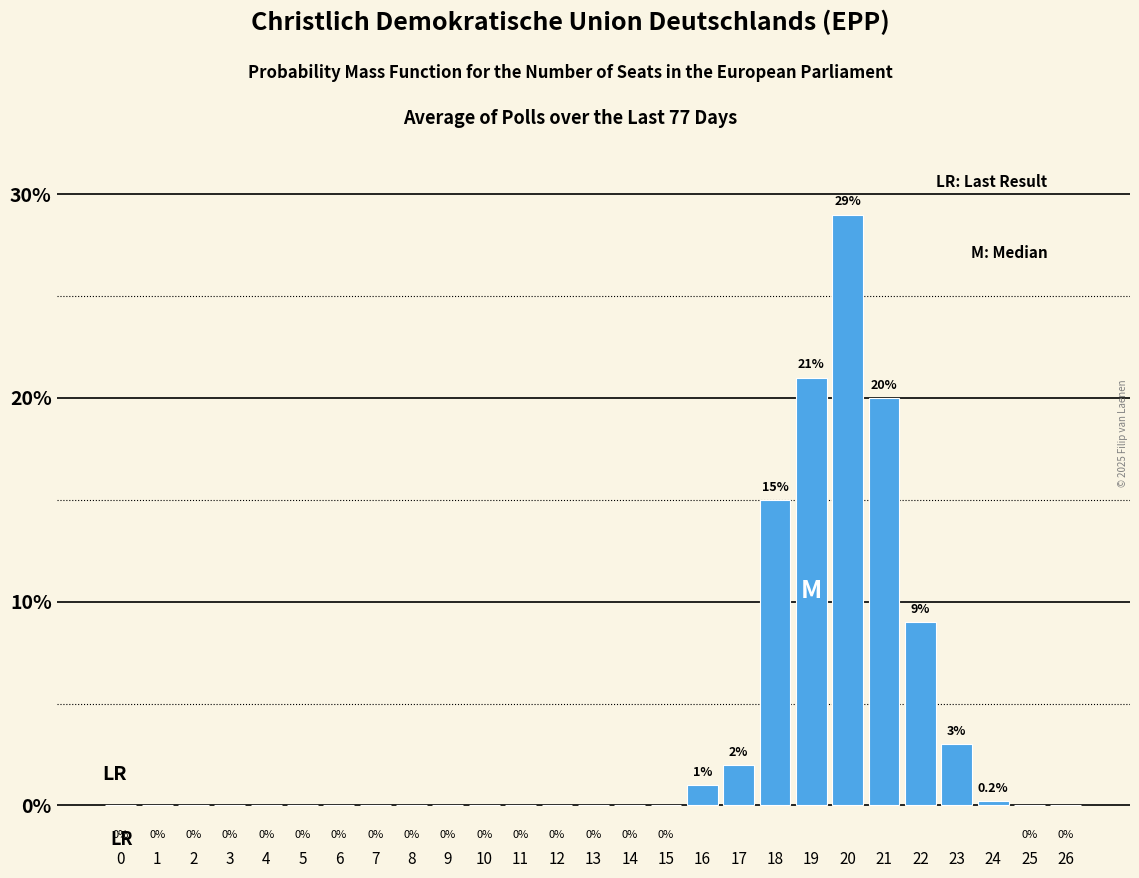

Reading right to left, extract all data points from this chart.

26=0.0	25=0.0	24=0.2	23=3.0	22=9.0	21=20.0	20=29.0	19=21.0	18=15.0	17=2.0	16=1.0	15=0.0	14=0.0	13=0.0	12=0.0	11=0.0	10=0.0	9=0.0	8=0.0	7=0.0	6=0.0	5=0.0	4=0.0	3=0.0	2=0.0	1=0.0	0=0.0